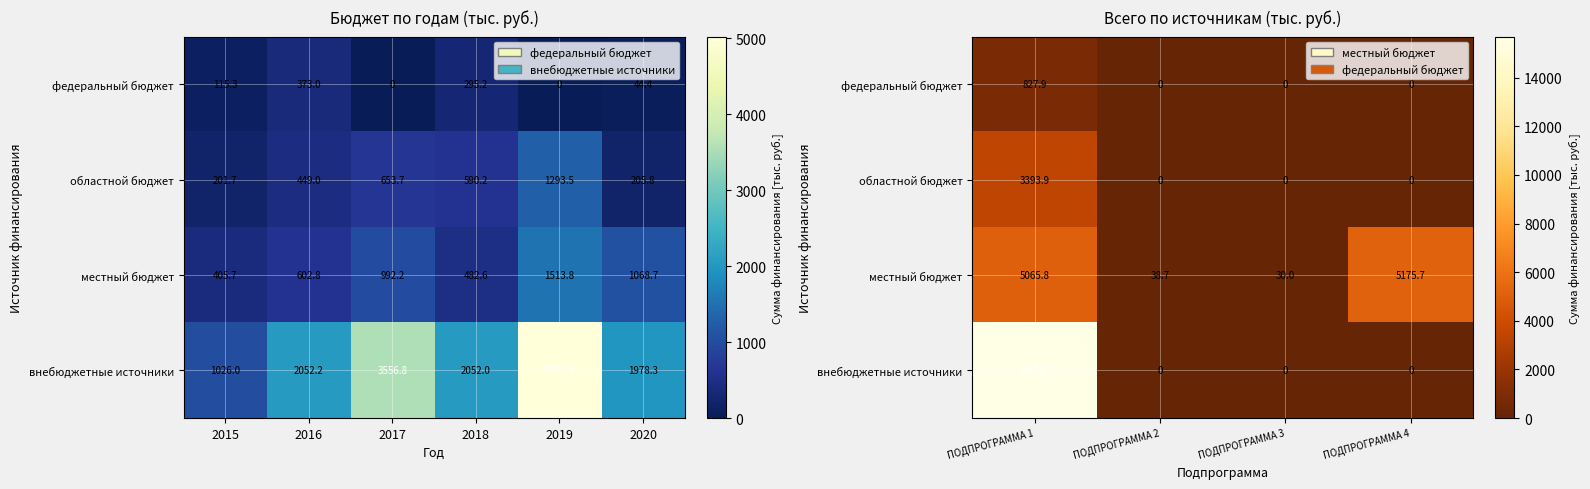

Is the value of федеральный бюджет at ПОДПРОГРАММА 4 greater than the value of областной бюджет at ПОДПРОГРАММА 3?

No